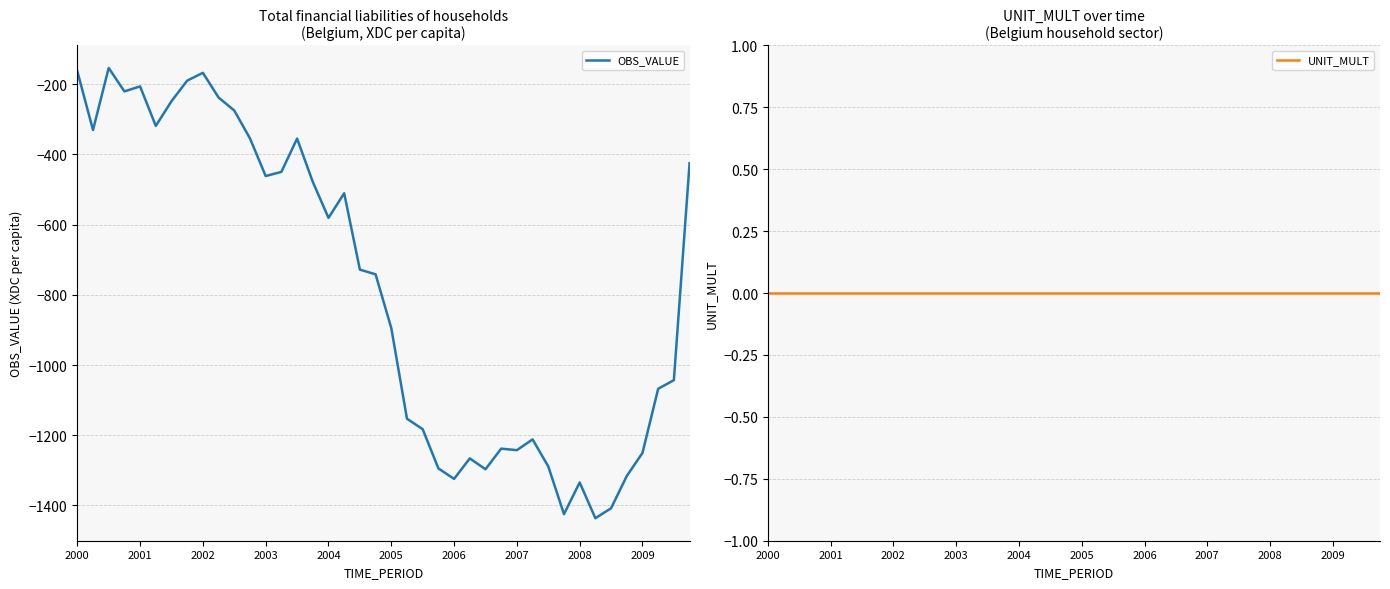

Reading right to left, transcribe all the data shown in this chart.

OBS_VALUE: -425.6	-1043.1	-1067.7	-1250.4	-1316.1	-1407.8	-1436.2	-1334.5	-1424.6	-1288.7	-1211.8	-1242.5	-1238.1	-1296.9	-1265.9	-1324.3	-1294.3	-1182.7	-1152.9	-894.8	-741.8	-728.4	-511.0	-581.1	-478.5	-355.5	-450.1	-462.0	-354.8	-275.5	-238.5	-168.1	-190.3	-248.9	-319.2	-206.8	-220.9	-154.2	-330.9	-163.2
UNIT_MULT: 0.0	0.0	0.0	0.0	0.0	0.0	0.0	0.0	0.0	0.0	0.0	0.0	0.0	0.0	0.0	0.0	0.0	0.0	0.0	0.0	0.0	0.0	0.0	0.0	0.0	0.0	0.0	0.0	0.0	0.0	0.0	0.0	0.0	0.0	0.0	0.0	0.0	0.0	0.0	0.0